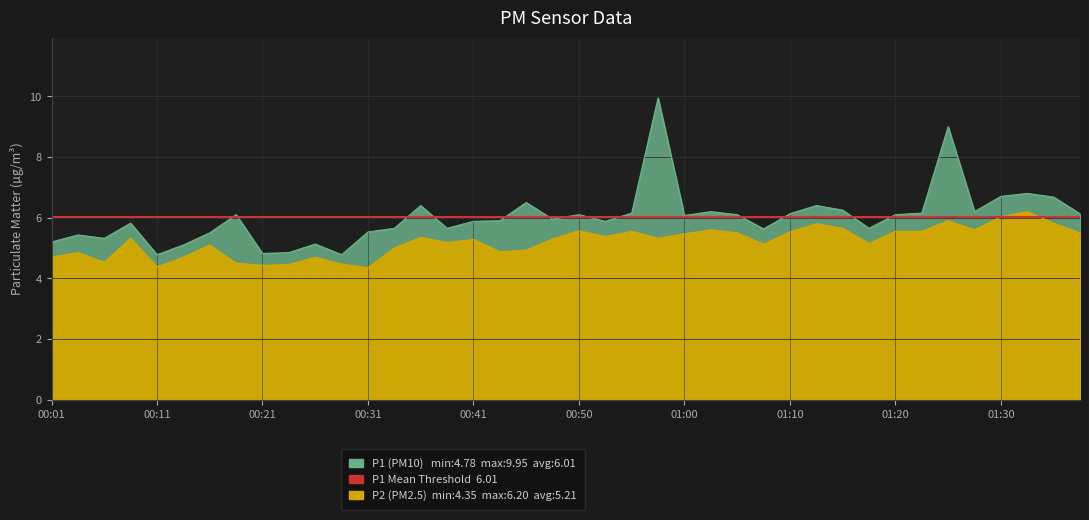

True or false: P1 and P2 intersect in this chart.

False